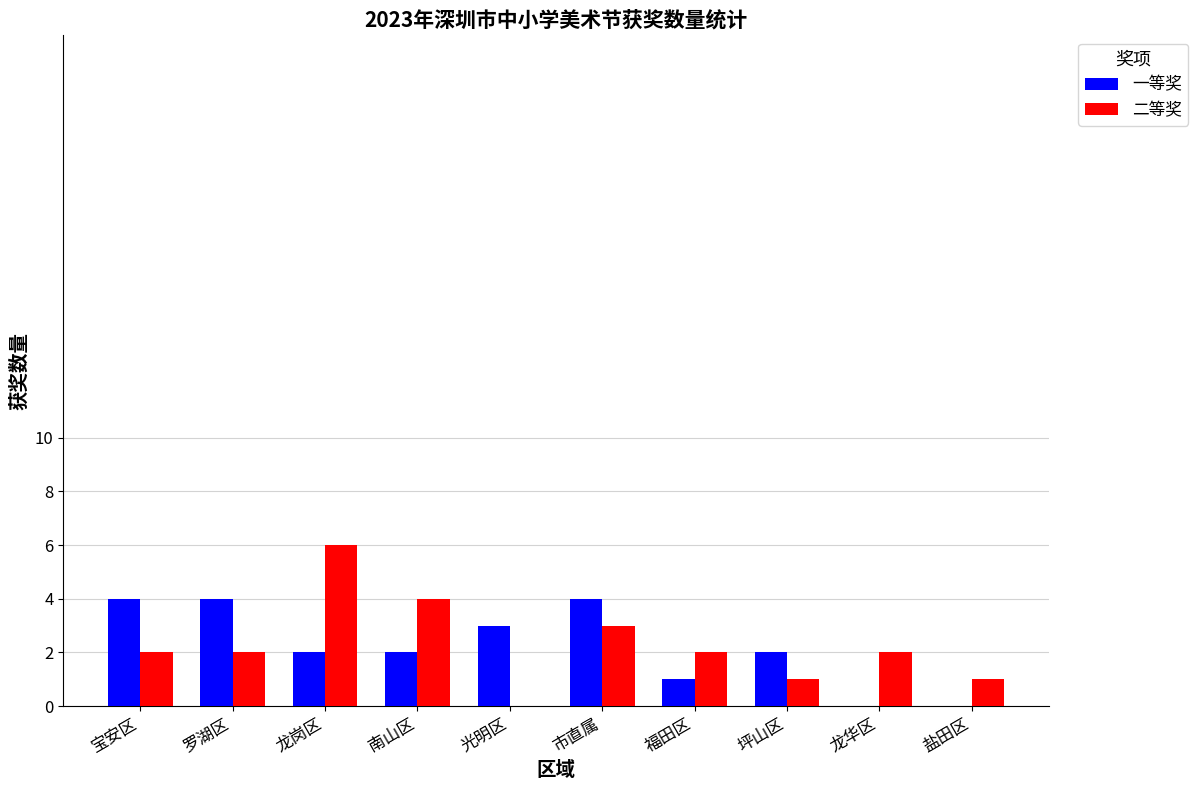

Are the bars horizontal?

No